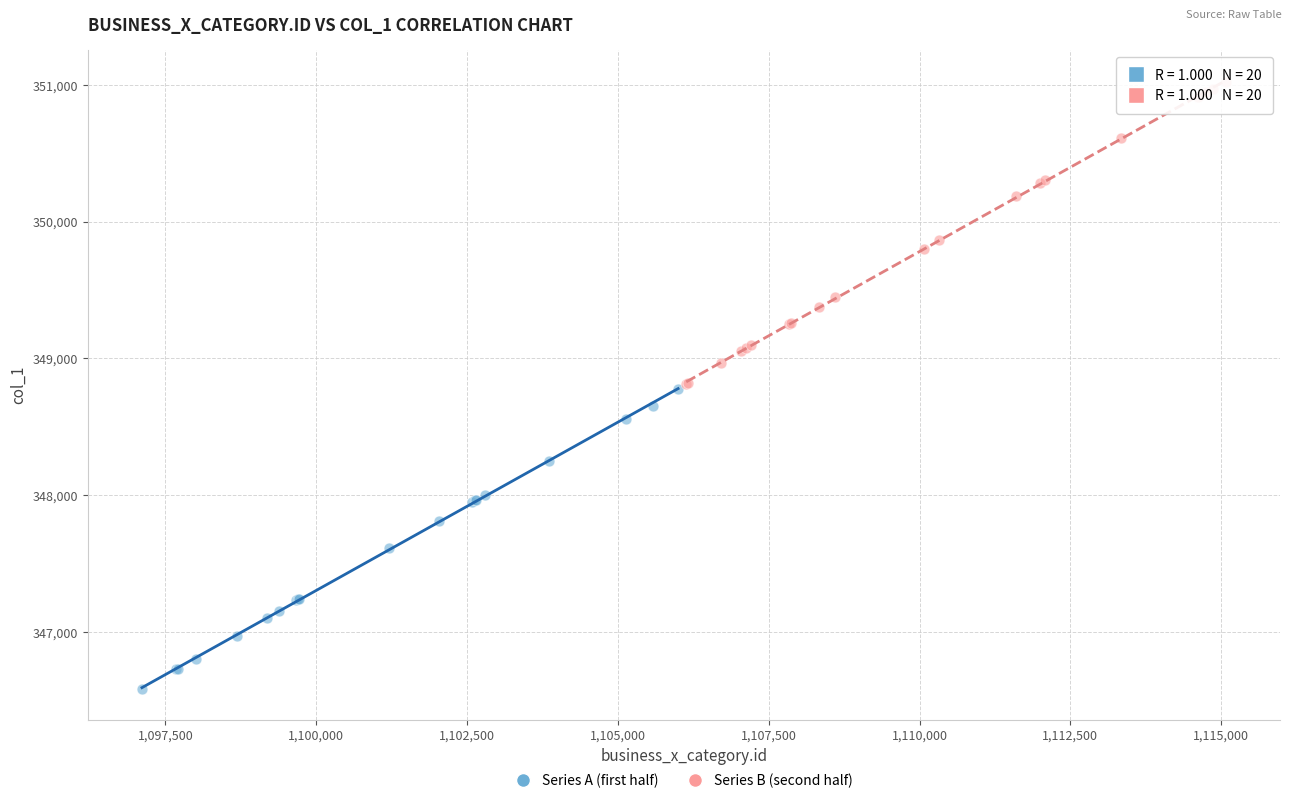

What are all the series names shown in the legend?

Series A (first half), Series B (second half)